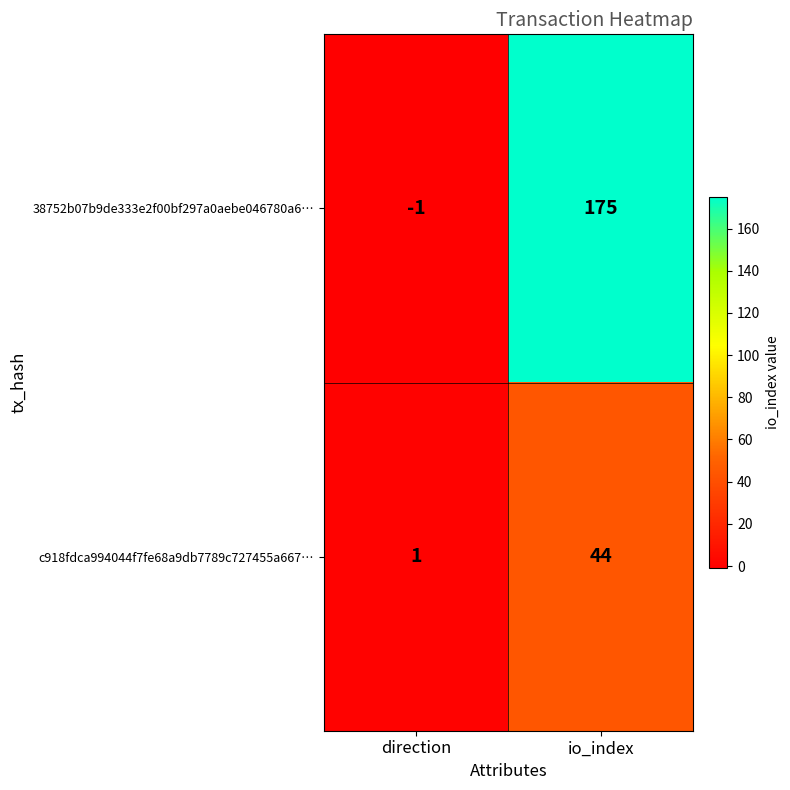

Which series has the largest total across all categories?

38752b07b9de333e2f00bf297a0aebe046780a6…